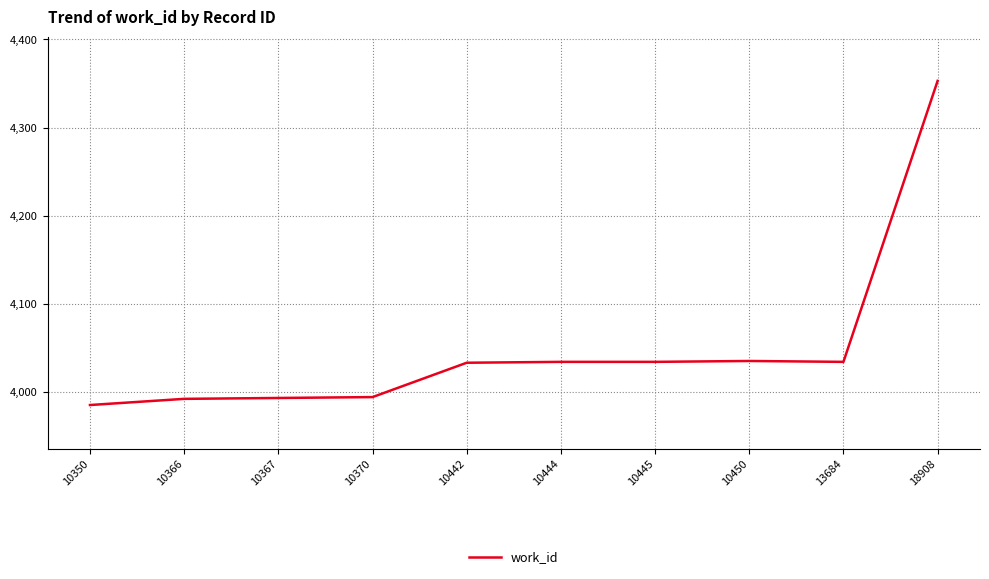

What is the difference between the maximum and minimum values?

368